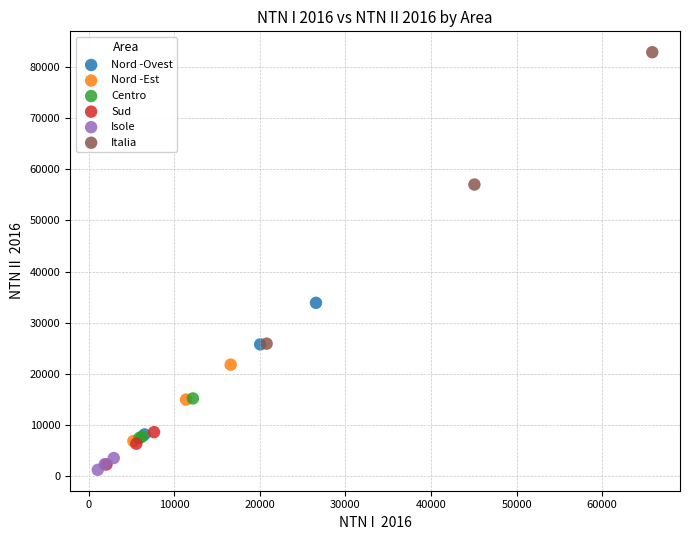

Which series has the widest spread of Y values?

Italia